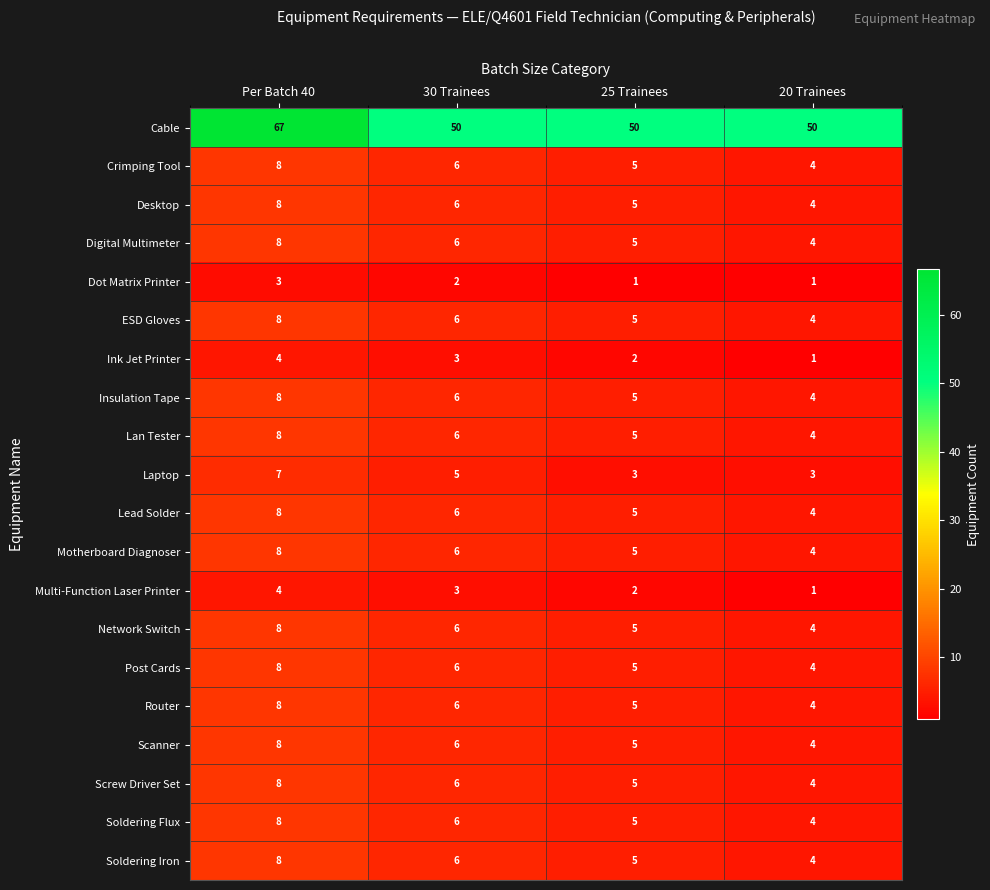

Count the number of data series in this chart.

20